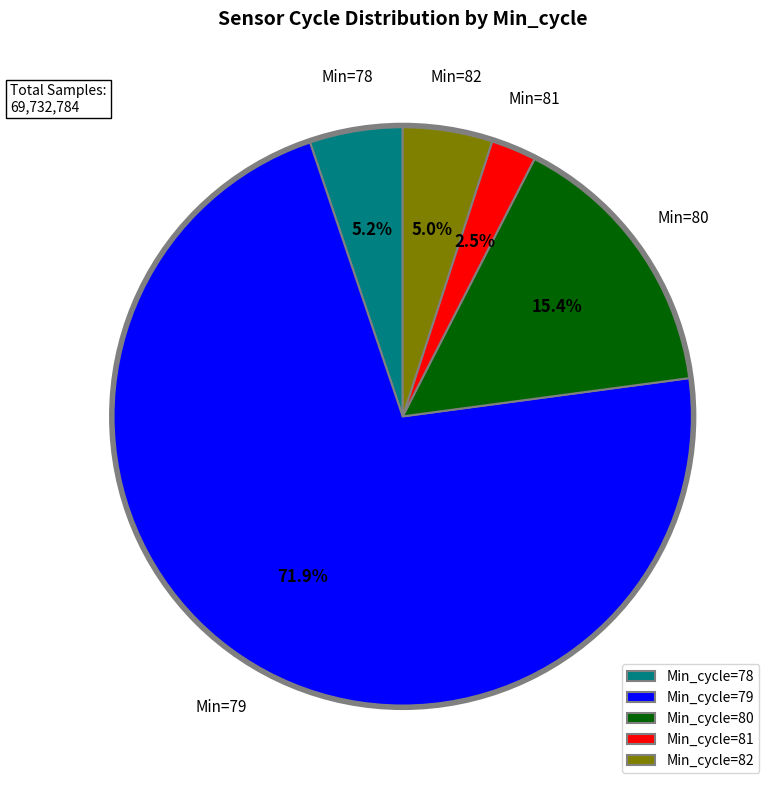

What percentage is NOT represented by Min_cycle=79?

28.1%